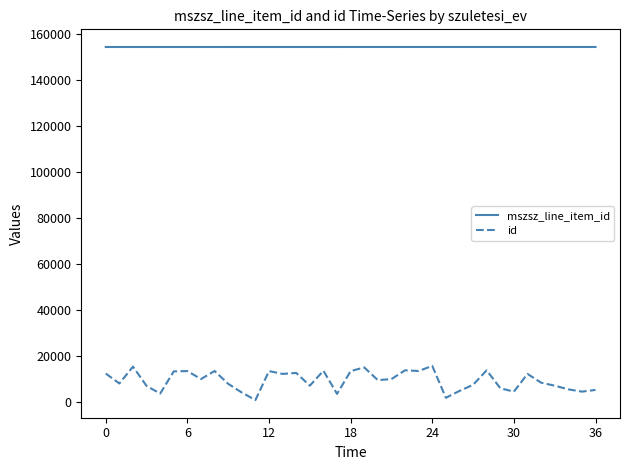

Which series has the largest range (max minus min)?

id